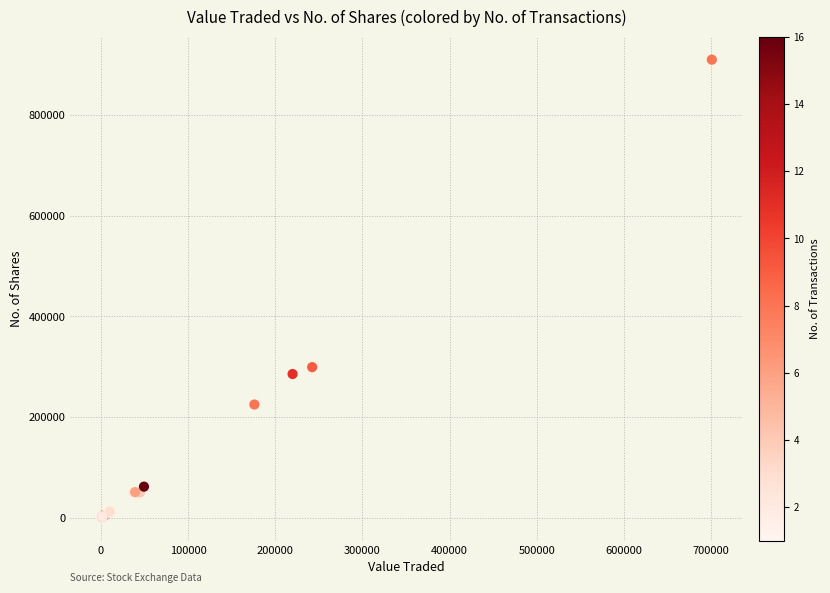

What Y value in the scatter plot is closest to 455030?

299246